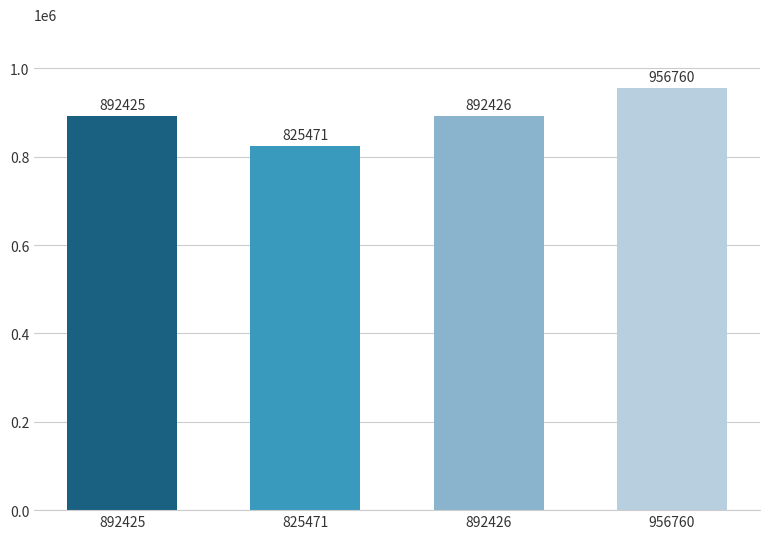

At which label is the value closest to 891115?

892425